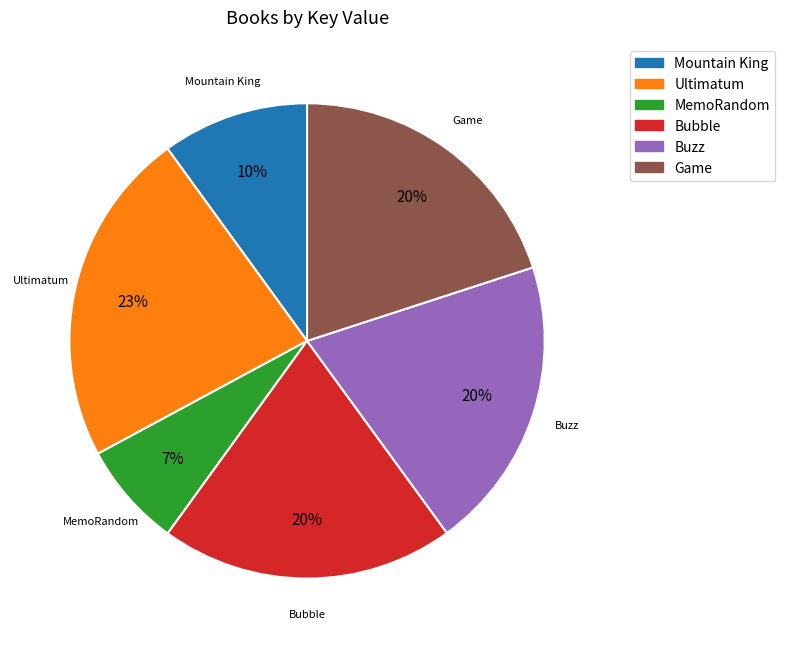

To the nearest percent, what portion does Bubble represent?

20%